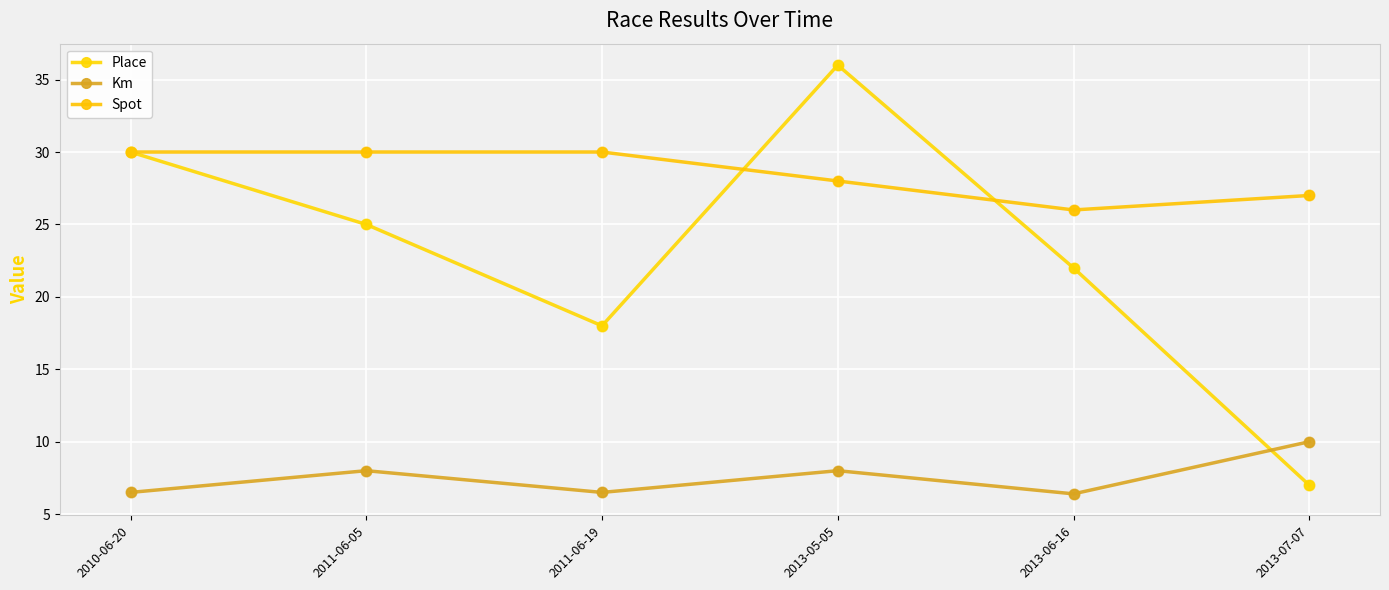

Is the value of Spot at 2010-06-20 greater than the value of Place at 2013-07-07?

Yes